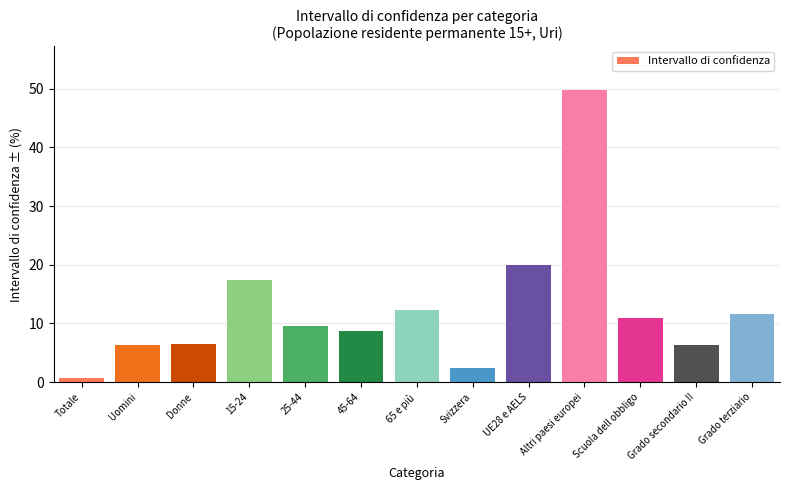

What is the sum of all values?

162.4